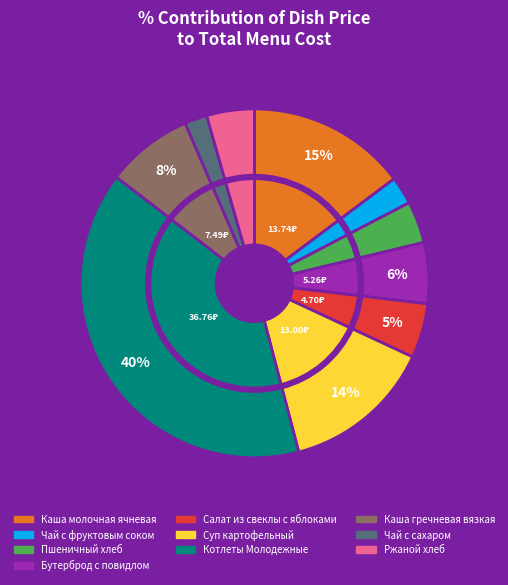

Is Ржаной хлеб the majority of the pie?

No